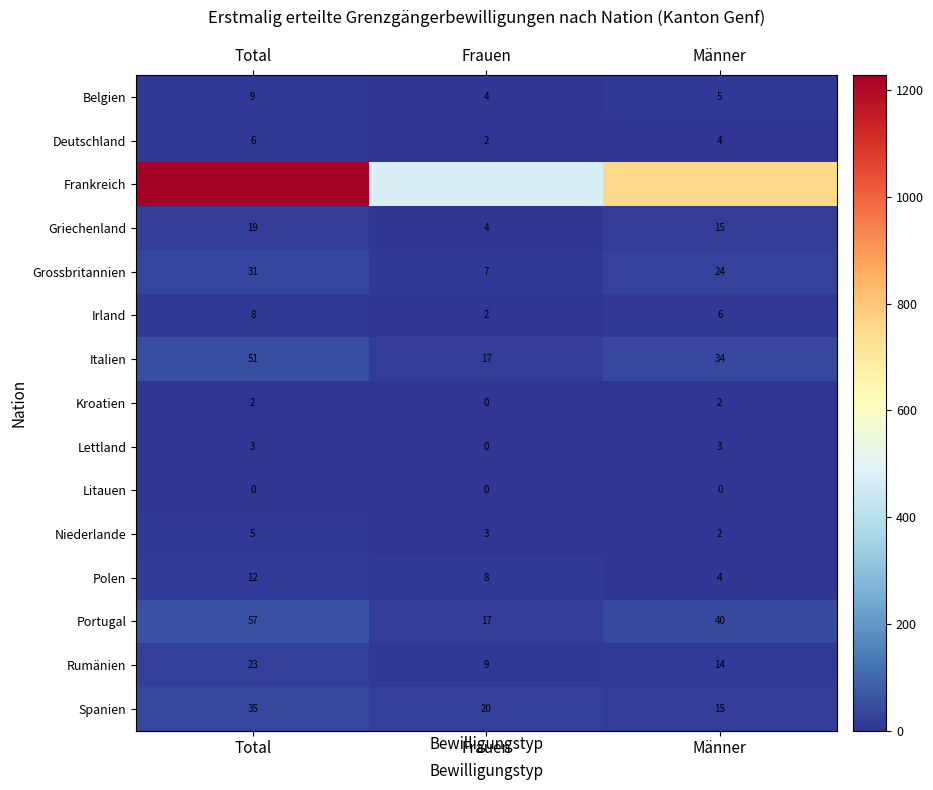

True or false: row_6 has a value of 34 at Männer.

True